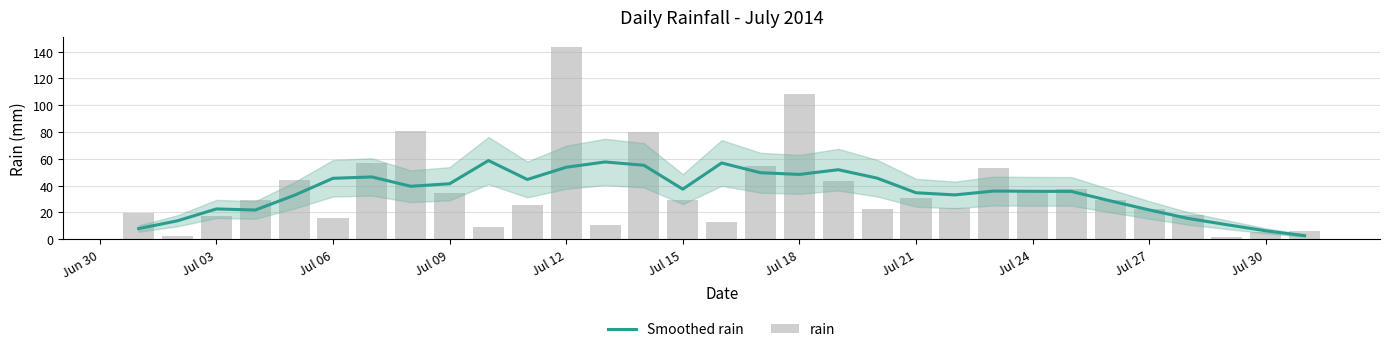

What is the difference between the second highest and second lowest values in the rain series?

105.4